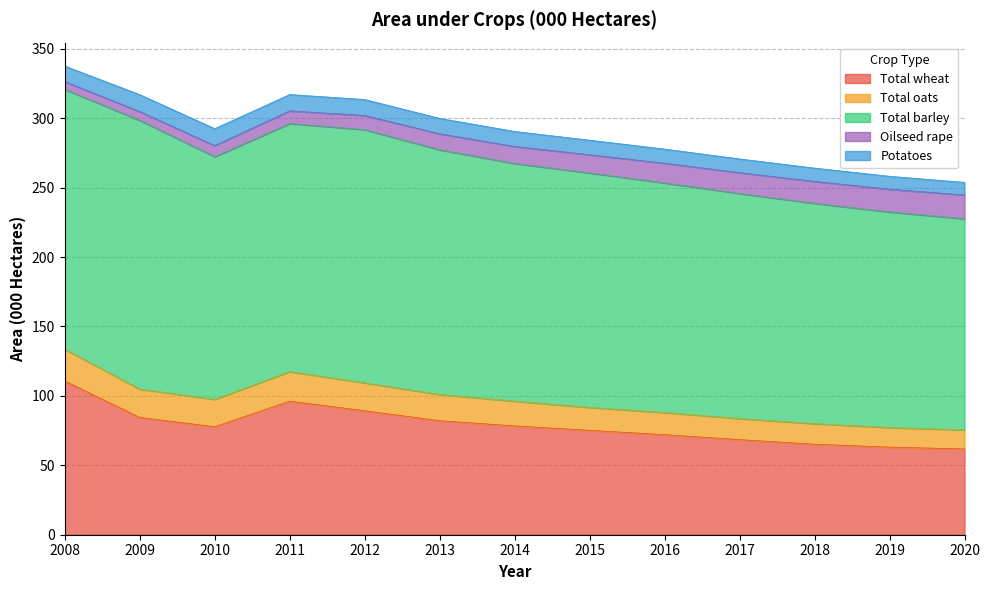

Is it true that Total barley equals 56.1 at 2013?

False